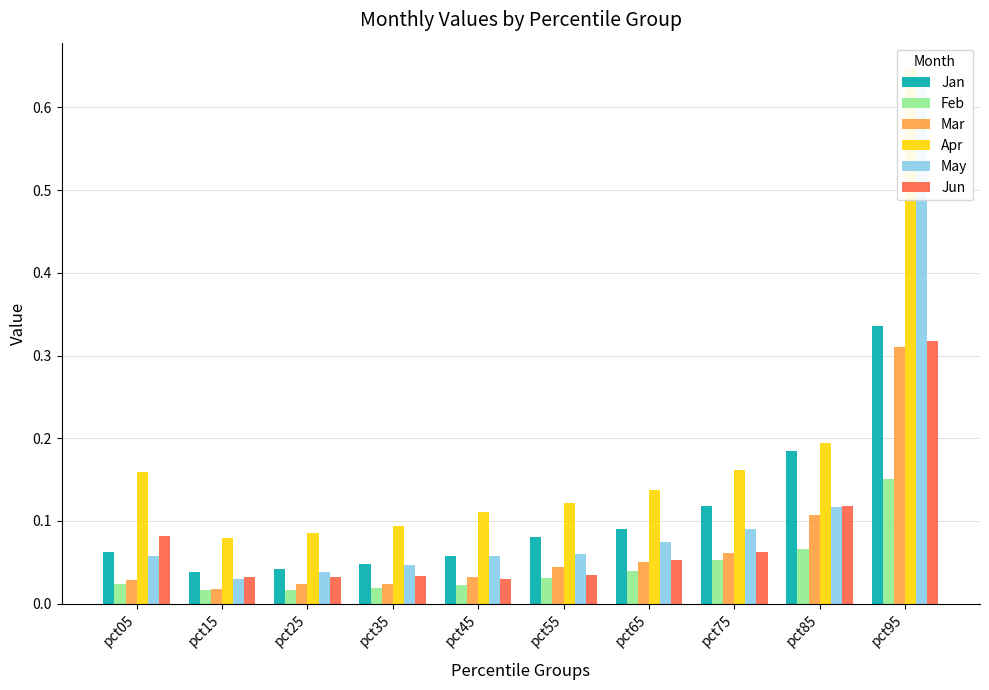

Which category has the lowest value in the Apr series?

pct15